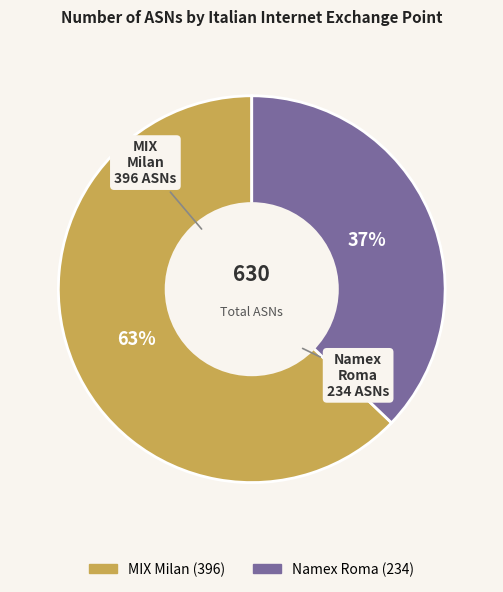

To the nearest percent, what is the average slice percentage?

50%